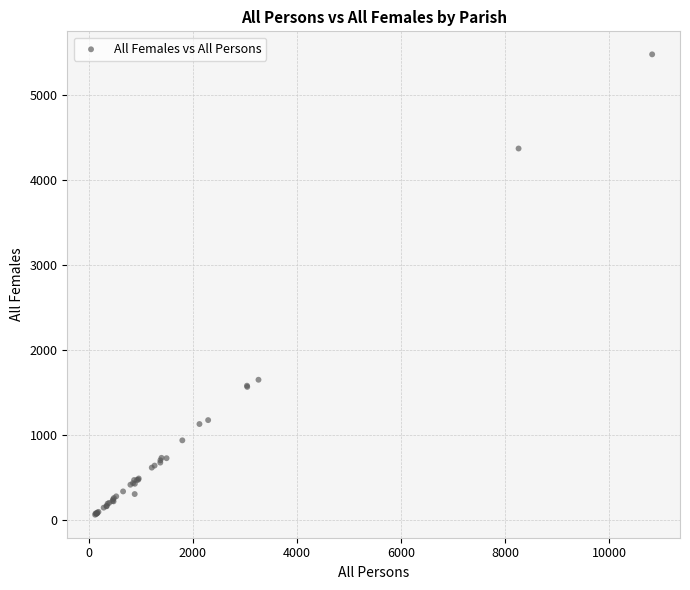

What Y value in the scatter plot is closest to 2773?

1653